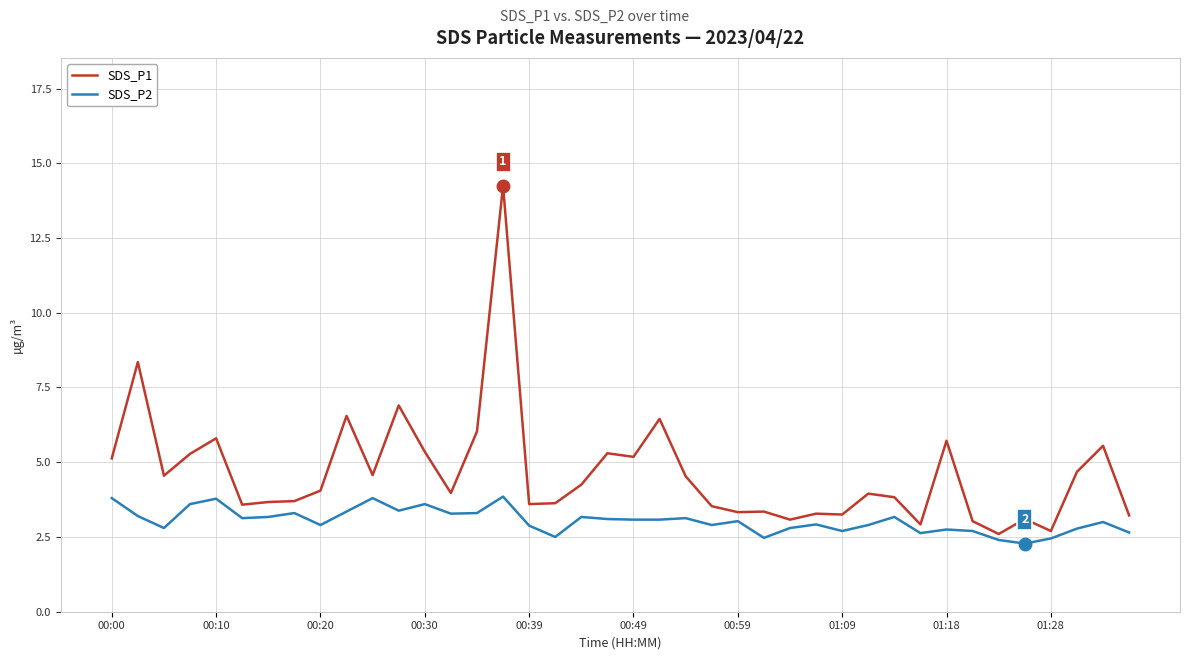

What is the difference between the maximum and minimum values in the SDS_P2 series?

1.6